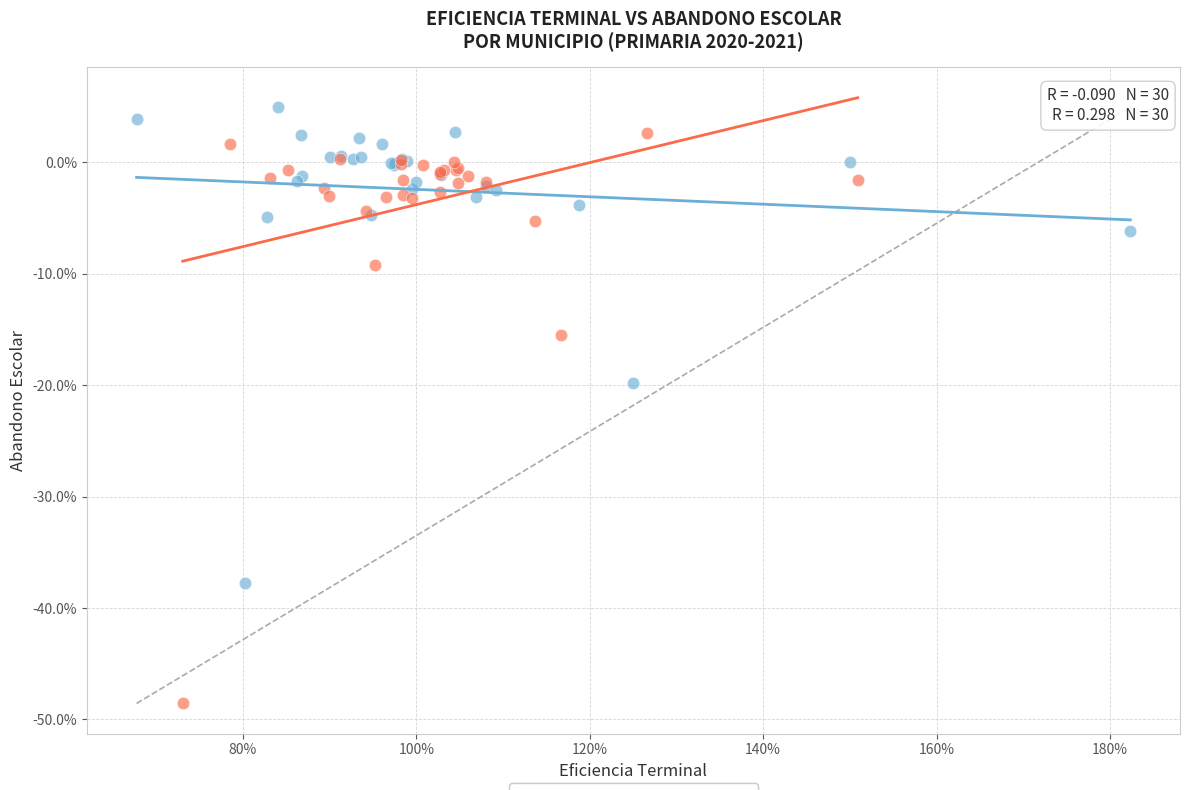

Which series has the largest Y range (max minus min)?

Mujeres